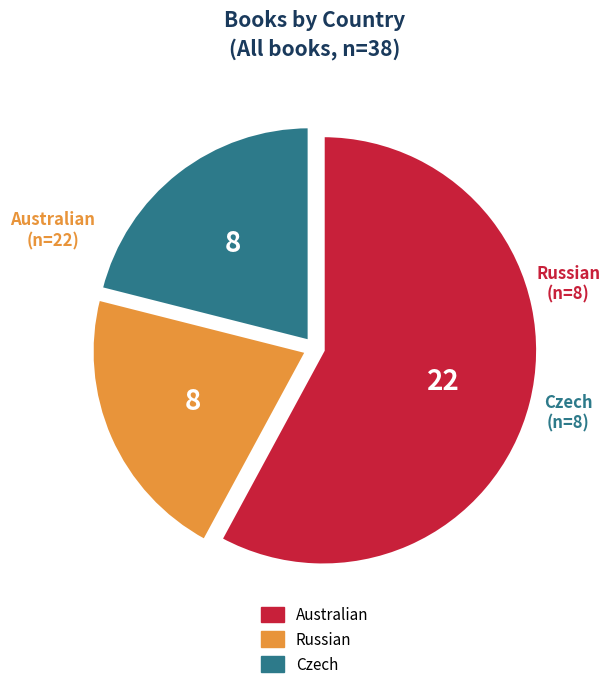

Combined, do Australian and Russian account for over 50%?

Yes